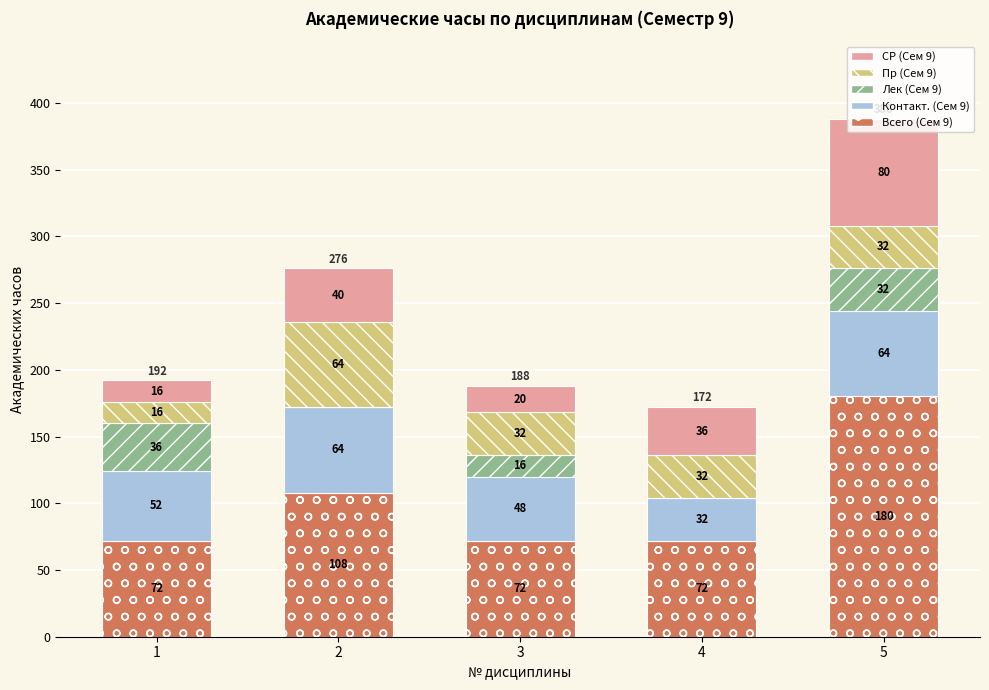

At which category is the sum across all series the highest?

5